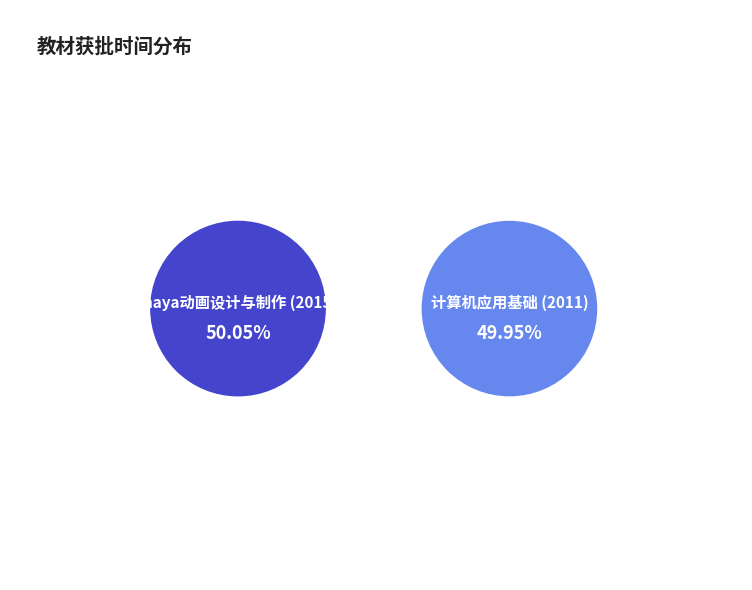

What is the total percentage of 计算机应用基础 (2011) and maya动画设计与制作 (2015)?

100.0%